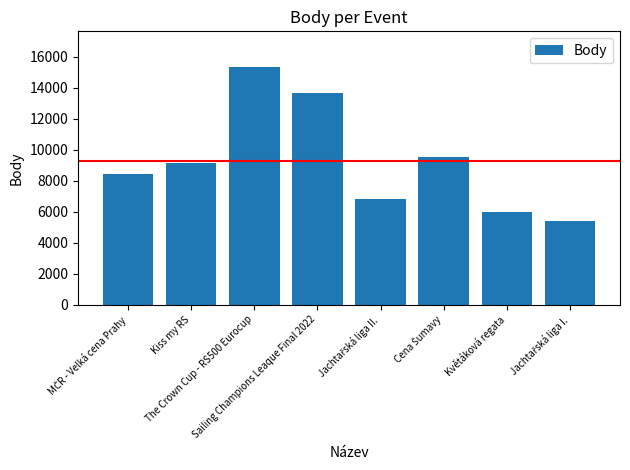

What is the maximum value shown in the chart?

15325